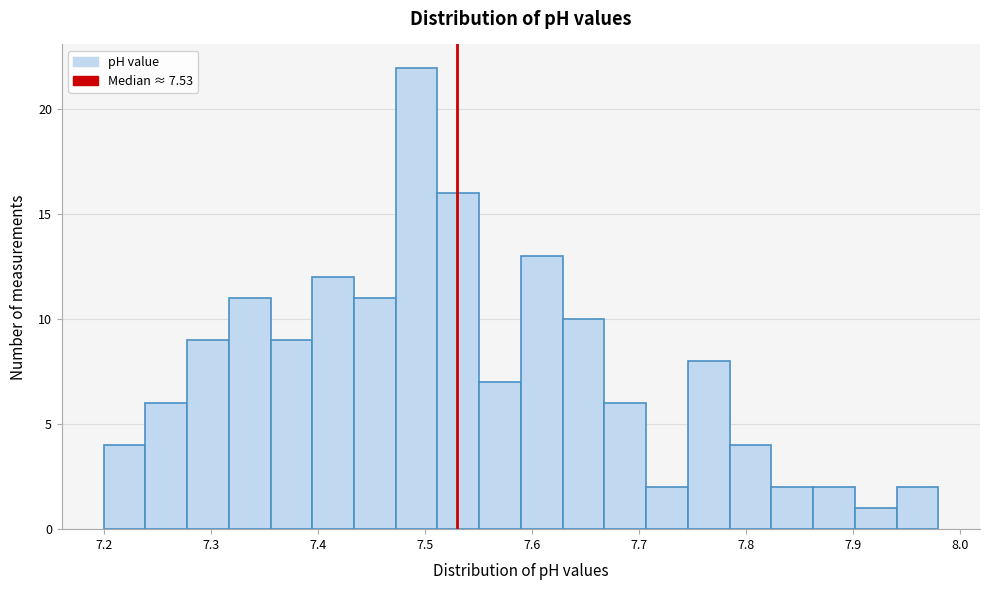

Read against the x-axis, roughly where is the centre of the tallest bar?

7.49